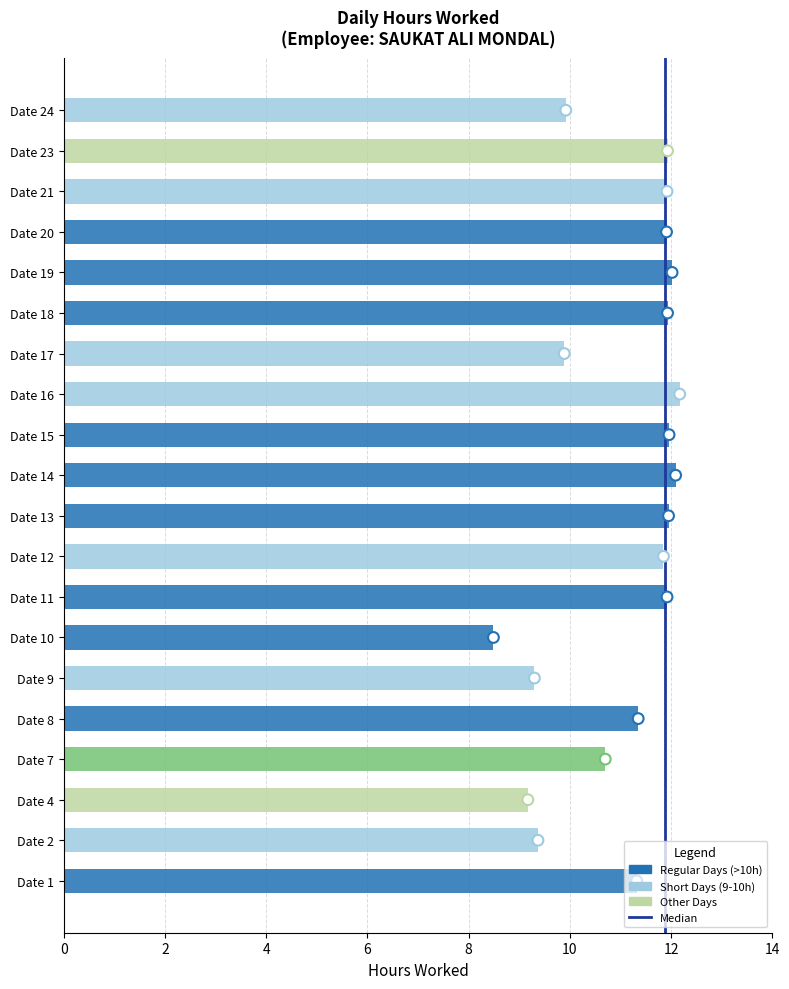

Approximately how many times larger is the value at Date 21 compared to Date 17?

1.2